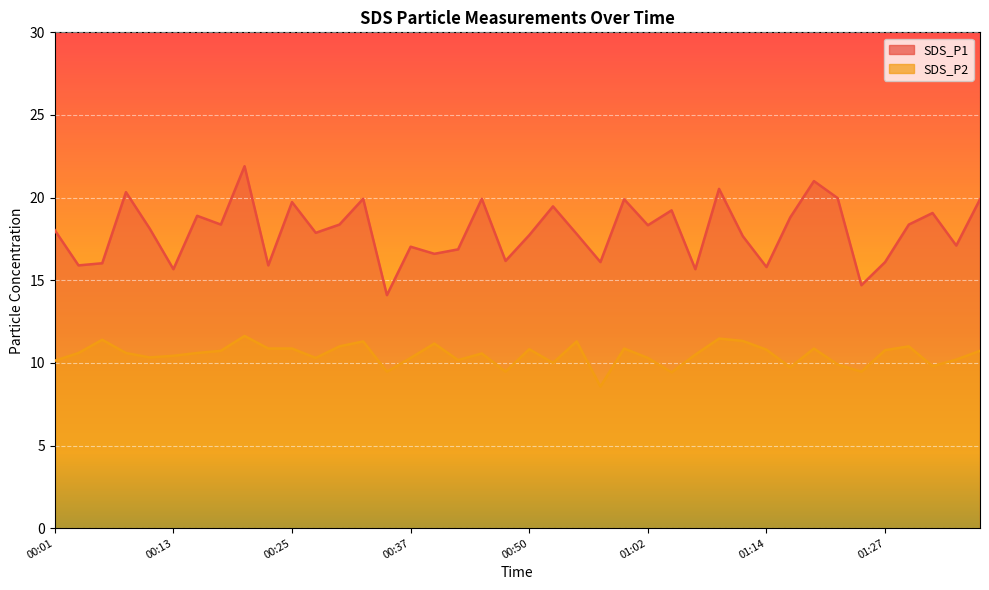

The value of SDS_P2 at 00:18 is 10.7. True or false?

True